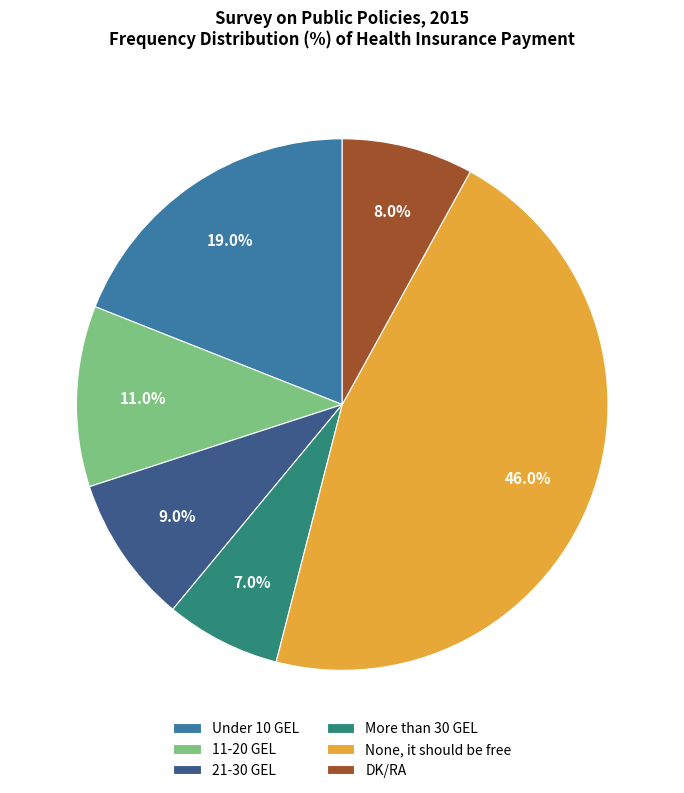

Approximately how many times larger is the value at Under 10 GEL compared to None, it should be free?

0.4